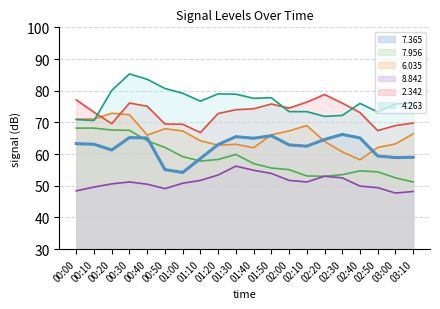

True or false: 2.342 has a value of 107.0 at 00:30.

False